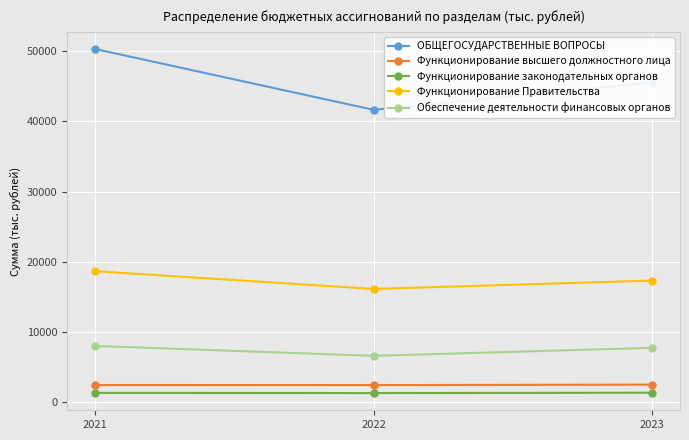

What is the approximate value of ОБЩЕГОСУДАРСТВЕННЫЕ ВОПРОСЫ at 2022?

41621.5